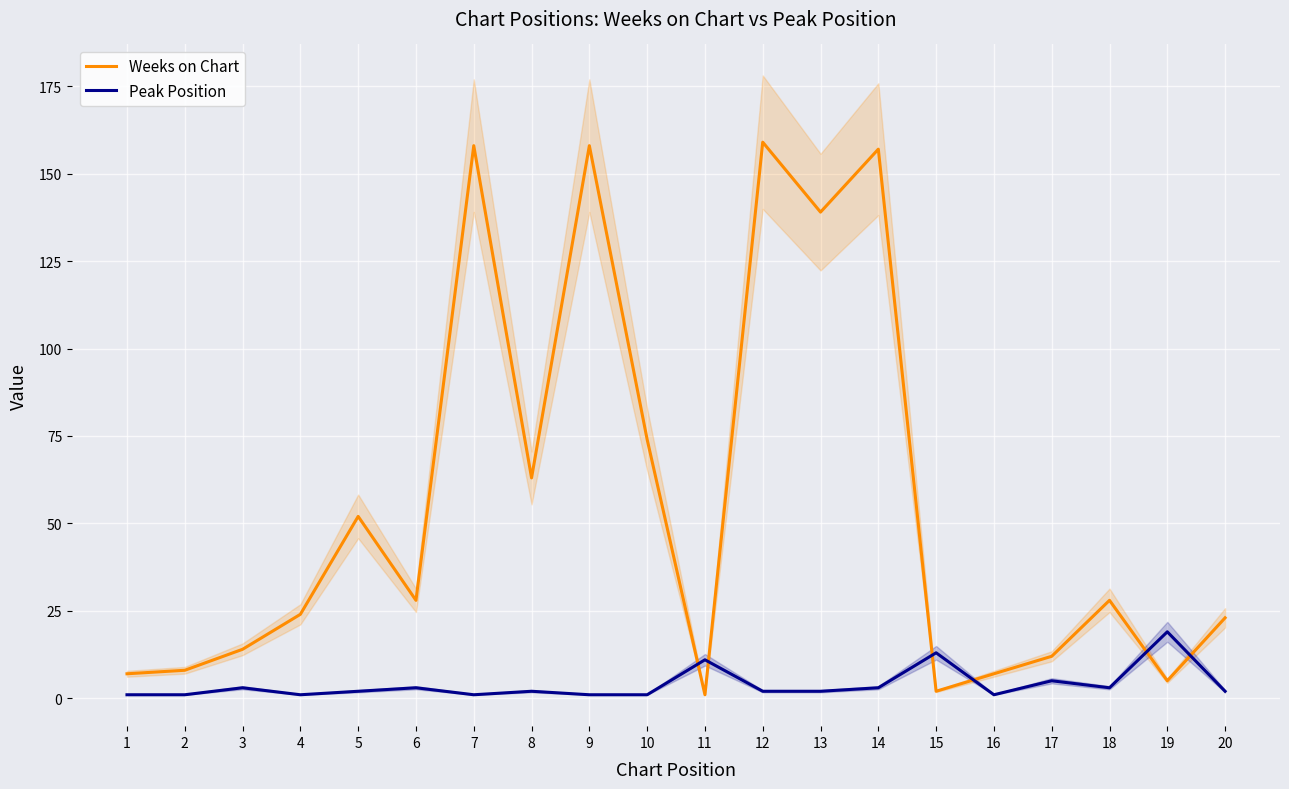

Reading right to left, what are all the values shown in this chart?

Weeks on Chart: 23	5	28	12	7	2	157	139	159	1	74	158	63	158	28	52	24	14	8	7
Peak Position: 2	19	3	5	1	13	3	2	2	11	1	1	2	1	3	2	1	3	1	1